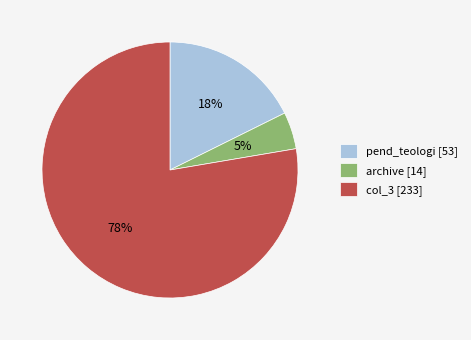

Do archive [14] and col_3 [233] together represent more than half of the pie?

Yes